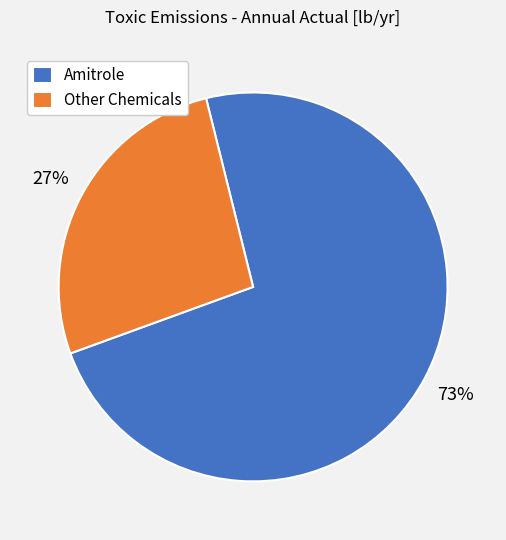

To the nearest percent, what is the average slice percentage?

50%